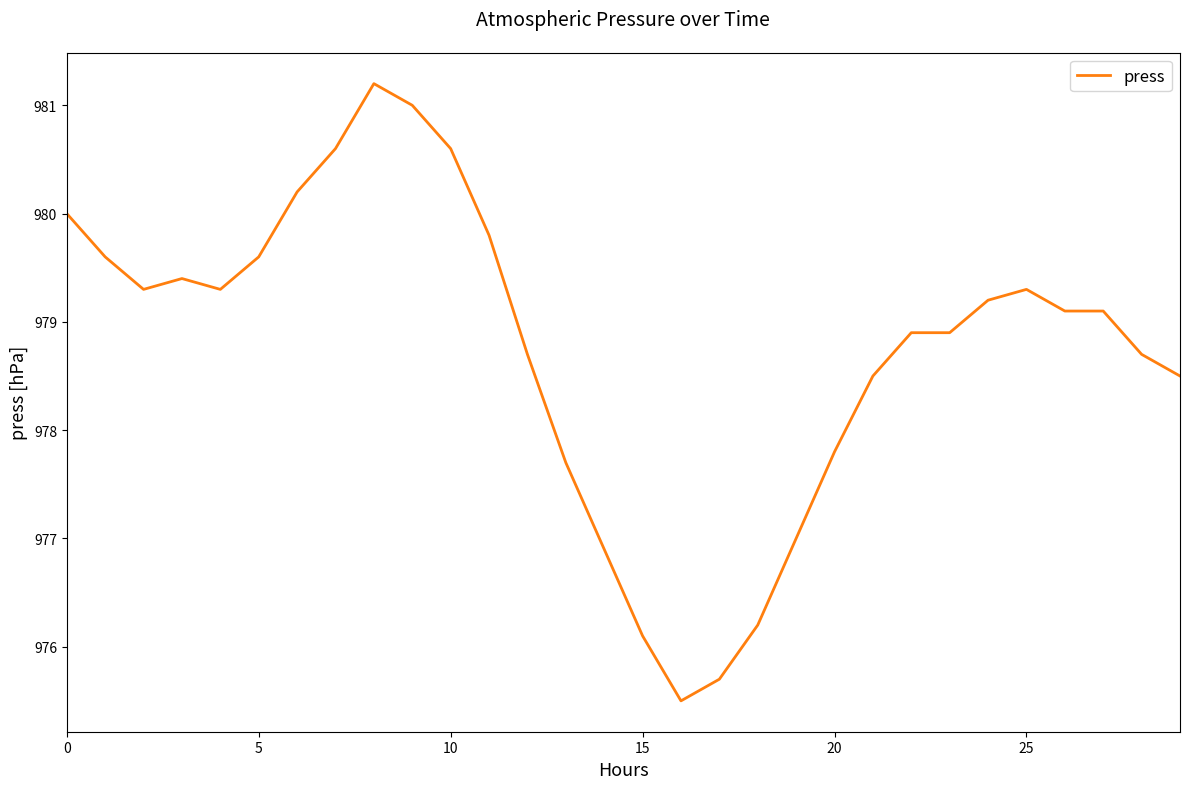

Reading left to right, what are all the values shown in this chart?

980.0	979.6	979.3	979.4	979.3	979.6	980.2	980.6	981.2	981.0	980.6	979.8	978.7	977.7	976.9	976.1	975.5	975.7	976.2	977.0	977.8	978.5	978.9	978.9	979.2	979.3	979.1	979.1	978.7	978.5